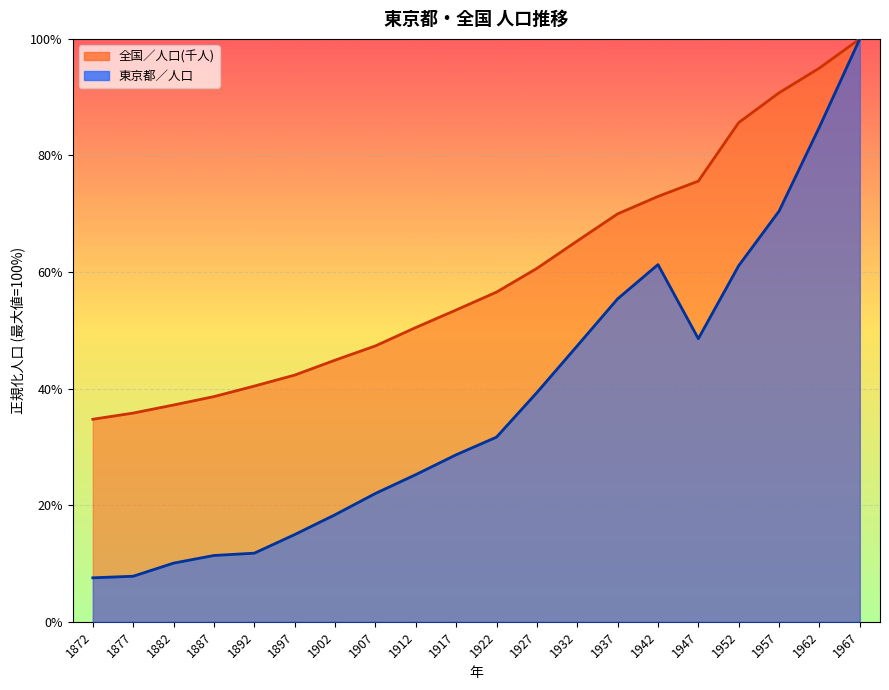

True or false: 東京都／人口 and 全国／人口(千人) cross at least once.

False